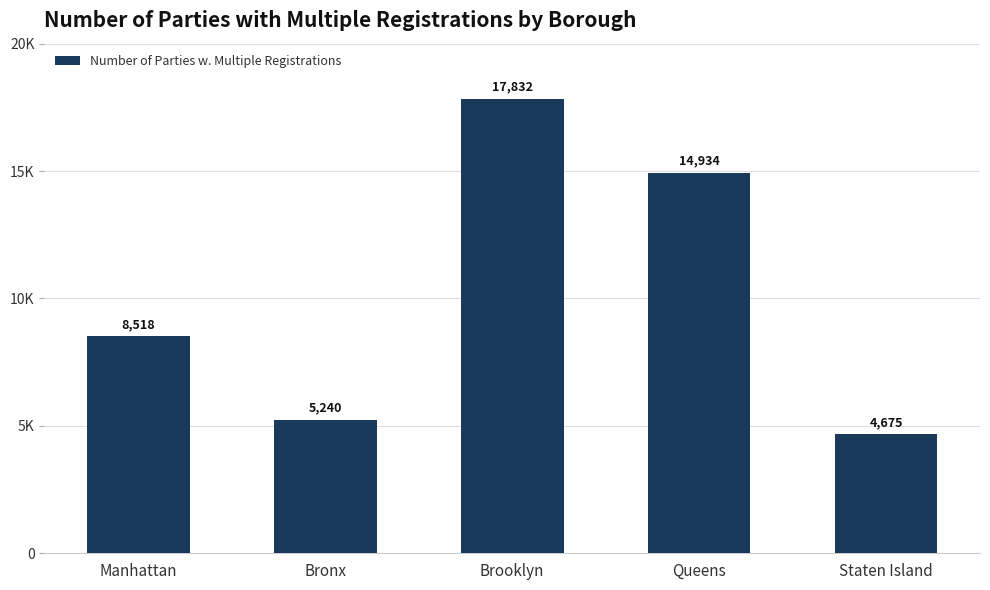

At which label is the value closest to 11253?

Manhattan